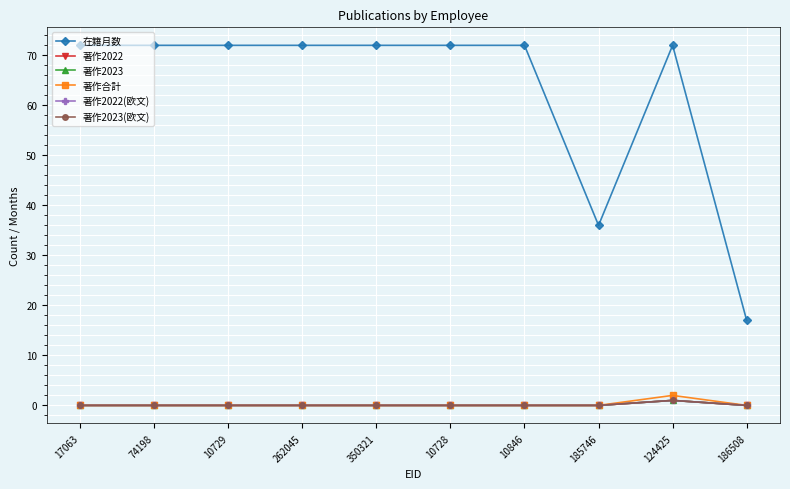

At which category does 著作2022 reach its first local peak?

124425